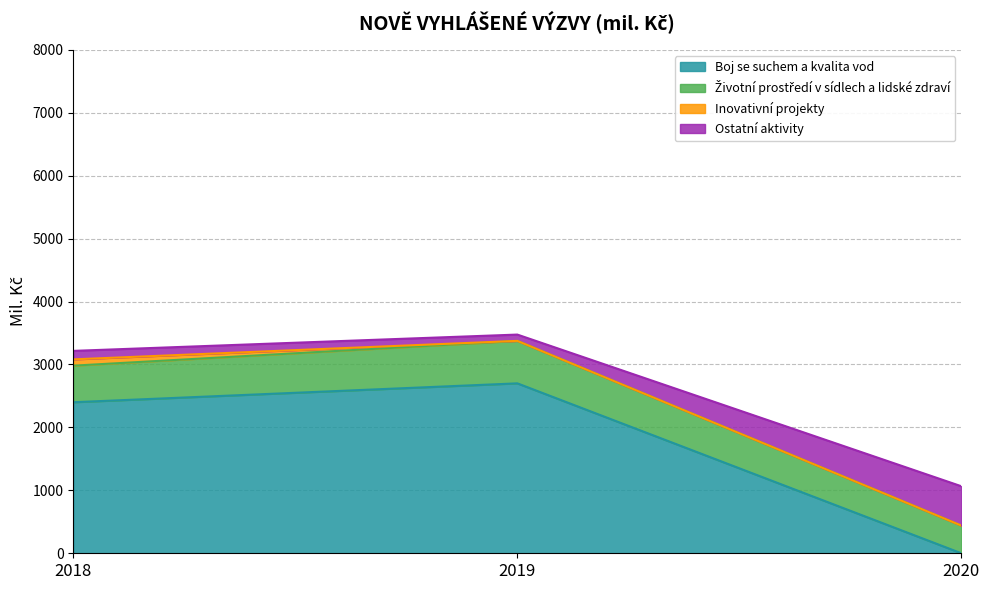

At which category does the chart reach its minimum across all series?

2020